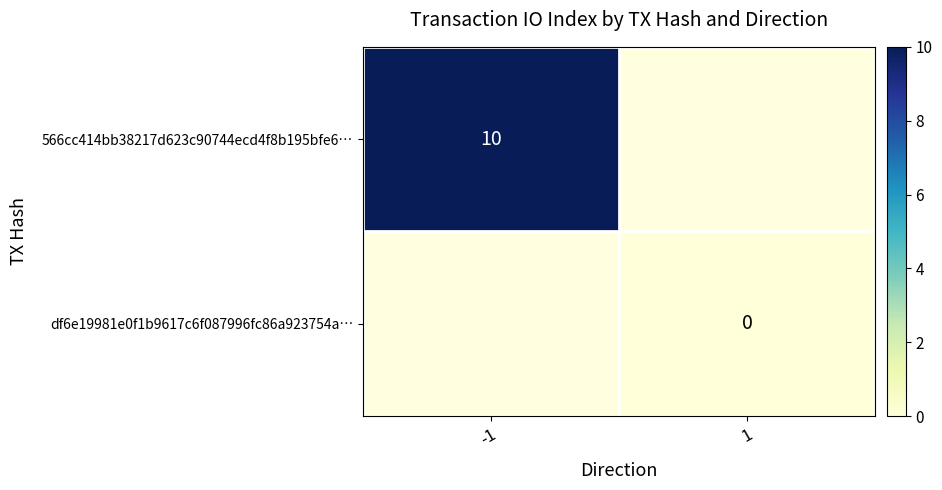

The 566cc414bb38217d623c90744ecd4f8b195bfe6… series shows 15 at -1. True or false?

False